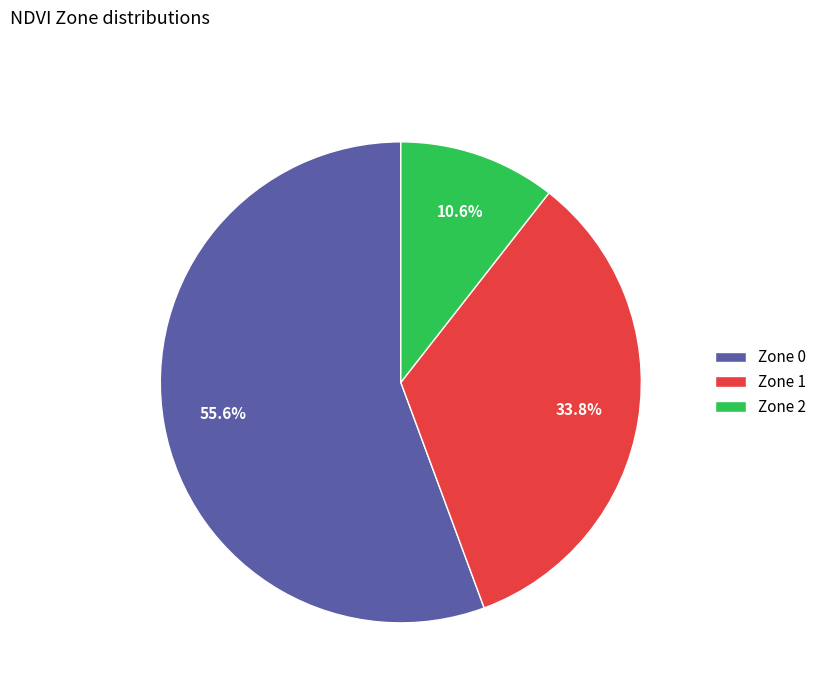

Between Zone 1 and Zone 0, which is larger?

Zone 0